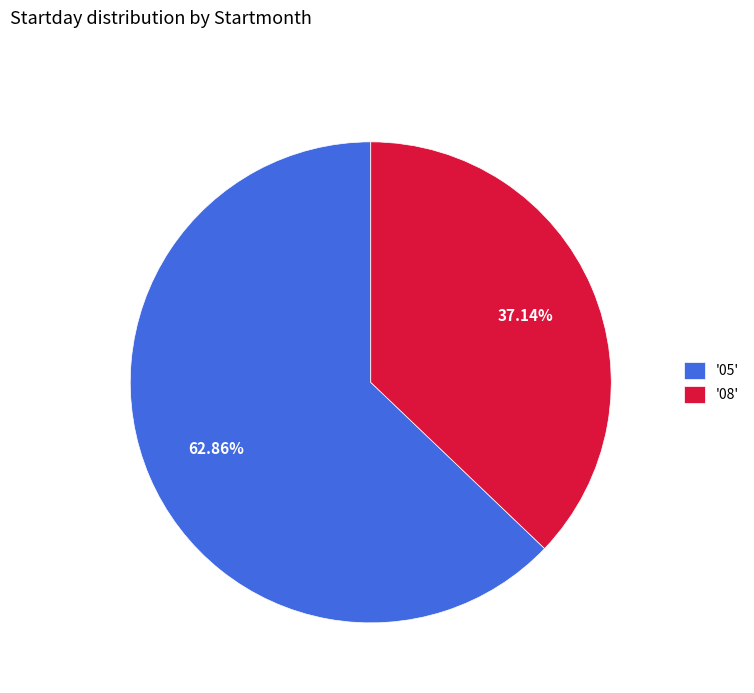

Which category accounts for the majority?

'05'